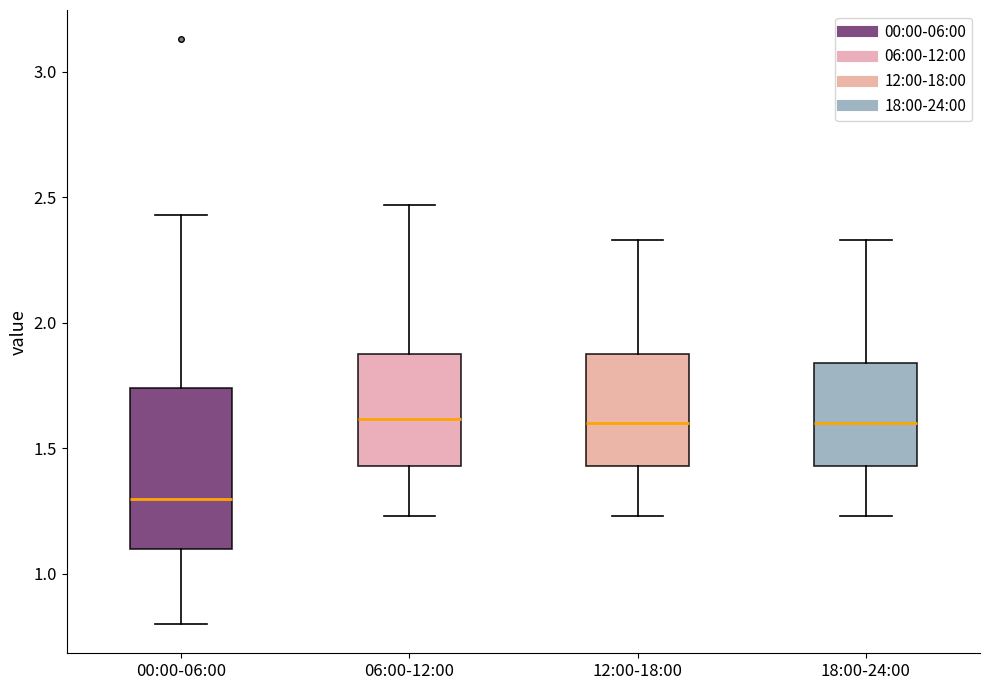

Where does the upper whisker of the box for 12:00-18:00 end on the y-axis? The values are not printed on the chart, so give them approximately, as read against the axis.

2.35